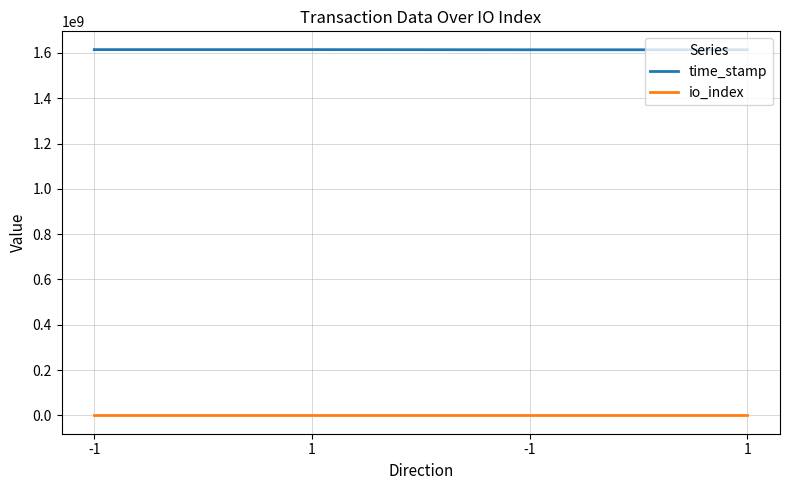

What are all the series names shown in the legend?

time_stamp, io_index